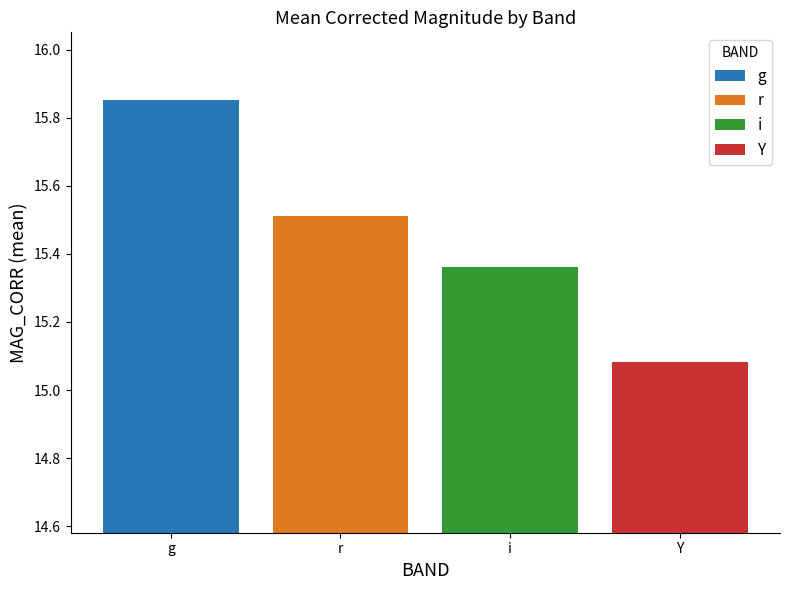

At which label is the value closest to 15?

Y